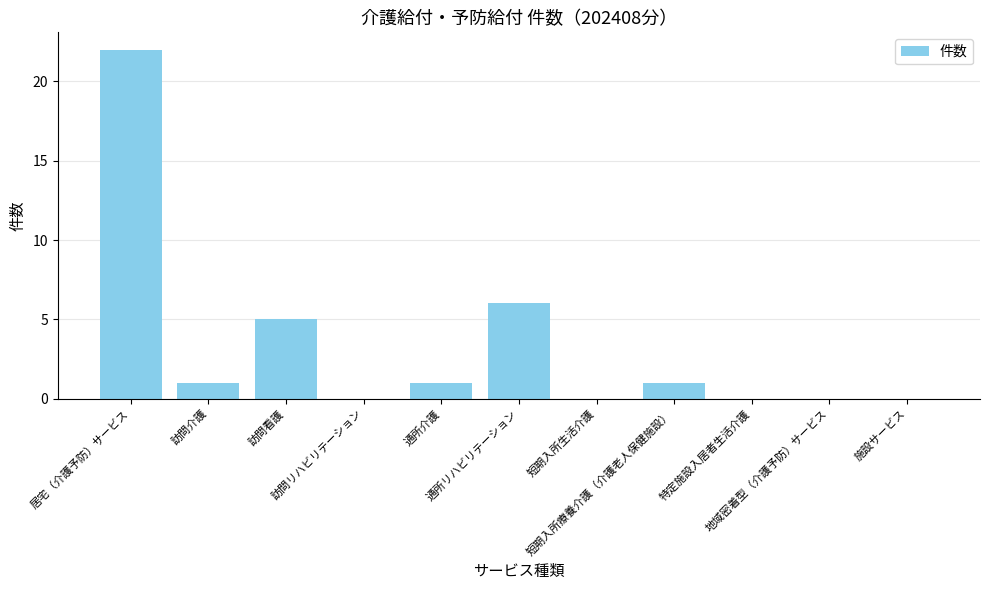

What is the greatest value displayed?

22